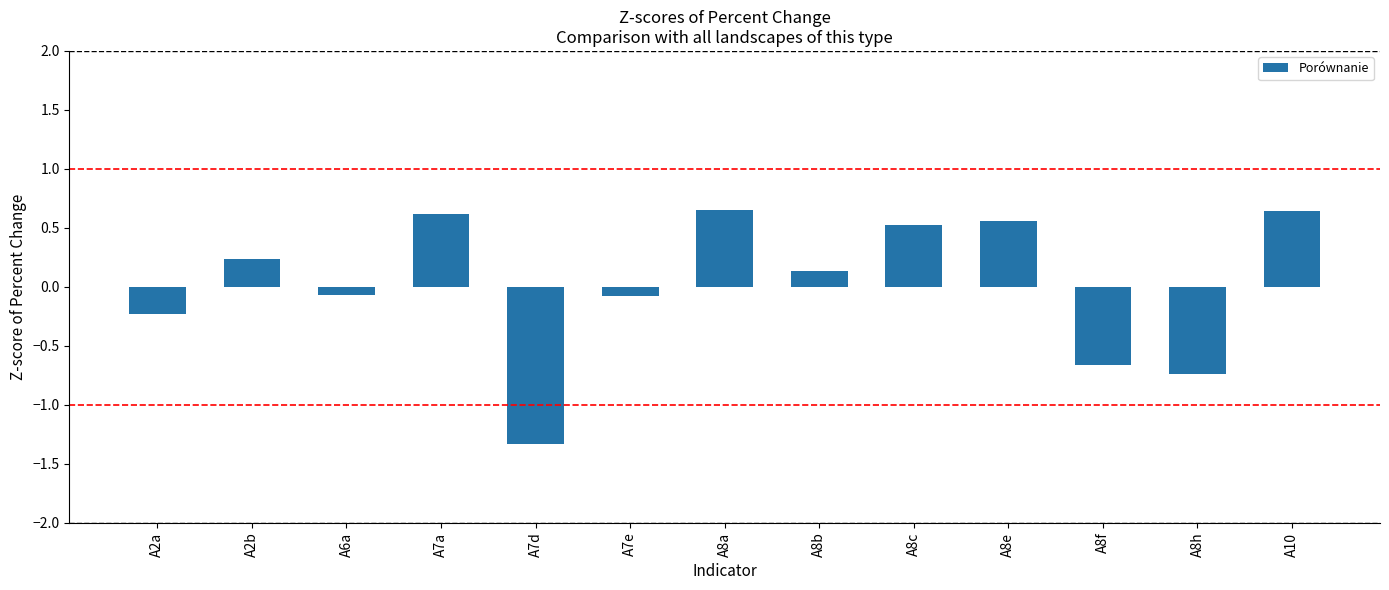

Between A8h and A8f, which is larger?

A8f